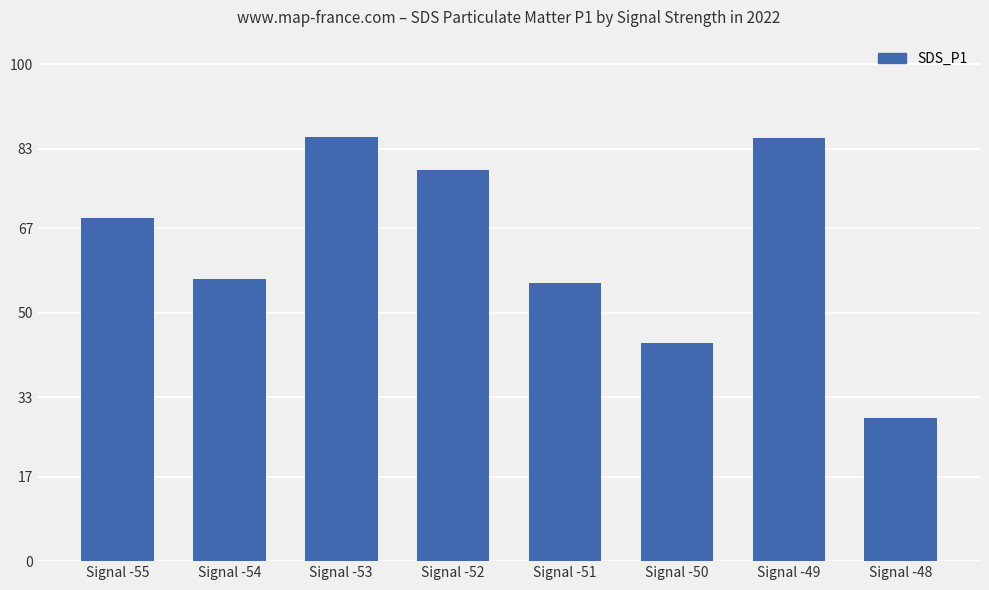

How many distinct data groups are displayed?

1